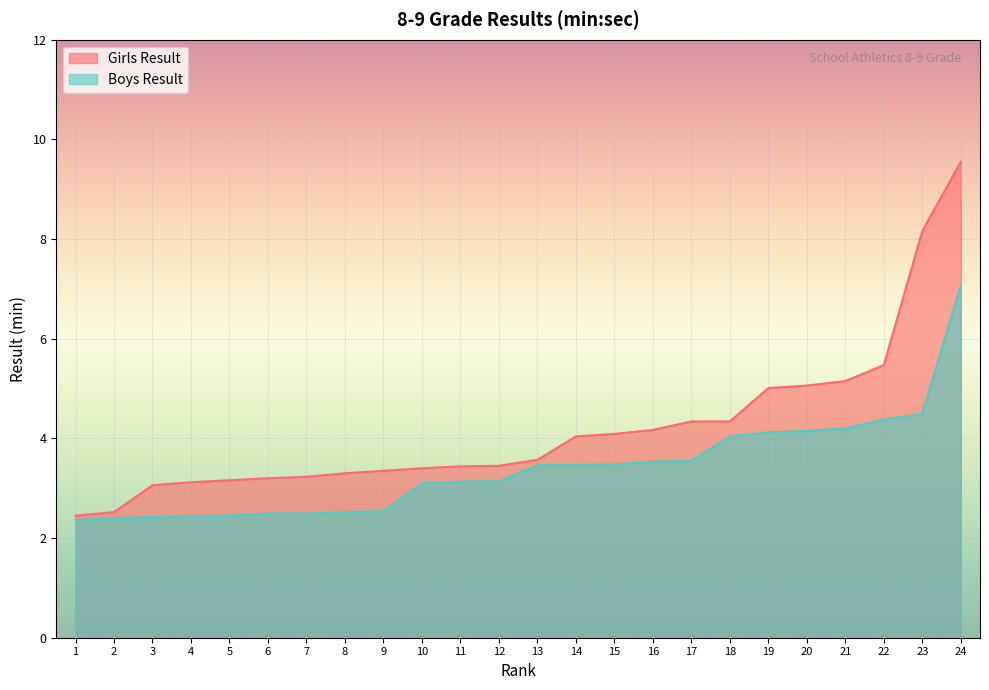

Reading left to right, transcribe all the data shown in this chart.

Girls Result: 1=2.5	2=2.5	3=3.1	4=3.1	5=3.2	6=3.2	7=3.2	8=3.3	9=3.4	10=3.4	11=3.4	12=3.5	13=3.6	14=4.0	15=4.1	16=4.2	17=4.3	18=4.3	19=5.0	20=5.1	21=5.2	22=5.5	23=8.2	24=9.6
Boys Result: 1=2.4	2=2.4	3=2.4	4=2.4	5=2.5	6=2.5	7=2.5	8=2.5	9=2.5	10=3.1	11=3.1	12=3.1	13=3.5	14=3.5	15=3.5	16=3.5	17=3.5	18=4.0	19=4.1	20=4.2	21=4.2	22=4.4	23=4.5	24=7.1